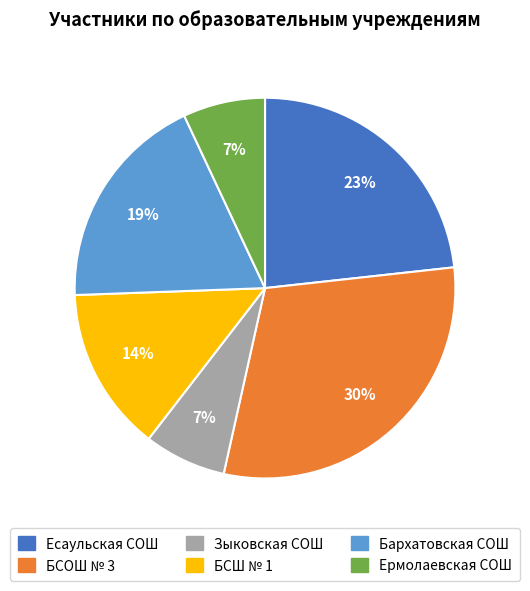

To the nearest percent, what percentage of the pie is Зыковская СОШ?

7%